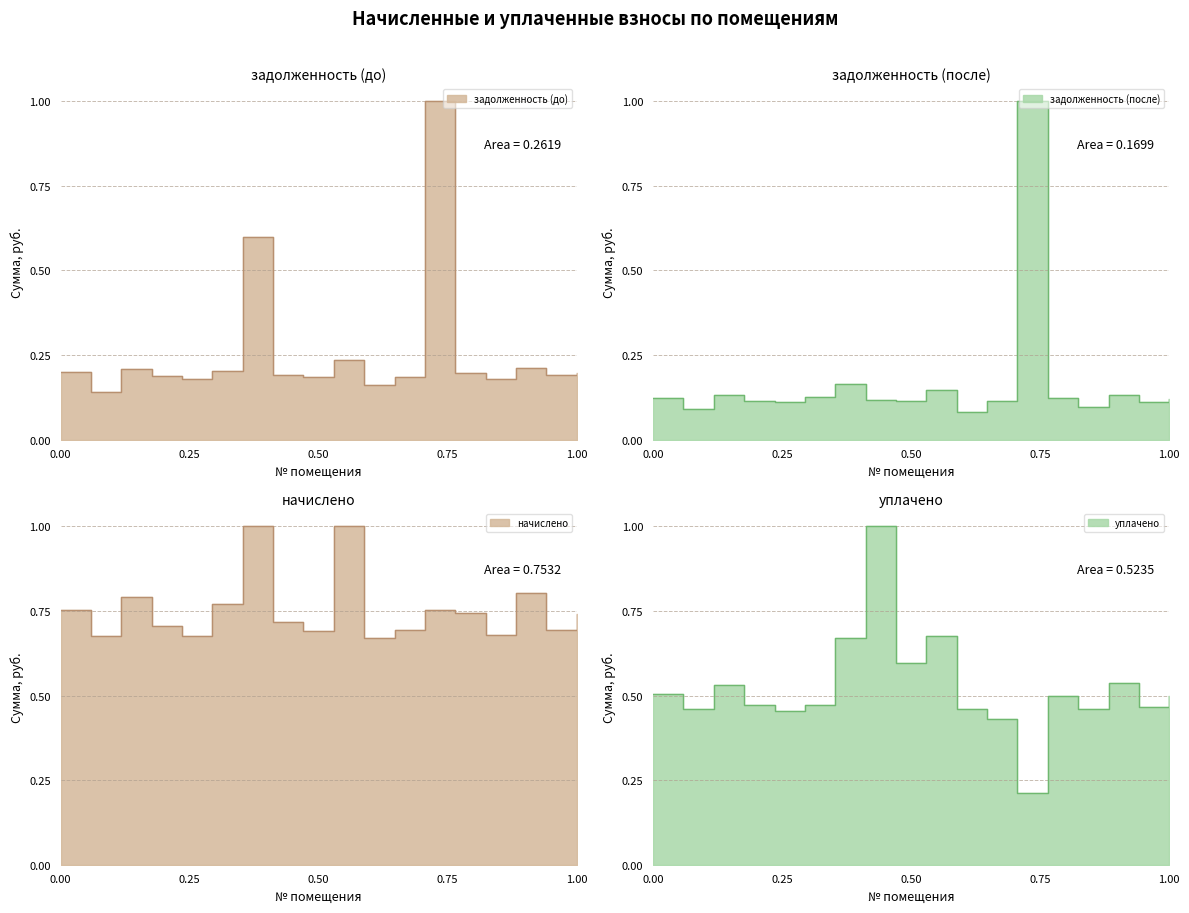

Where is the first local minimum for задолженность (после)?

2